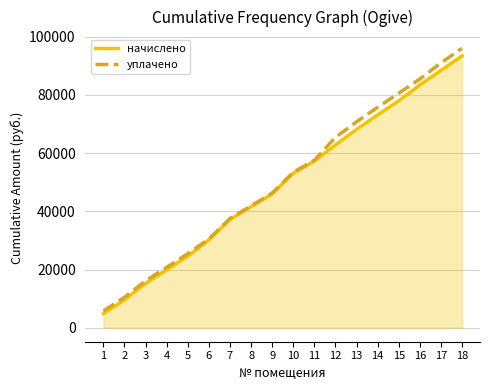

What is the difference between the highest and lowest values at 1?

890.8